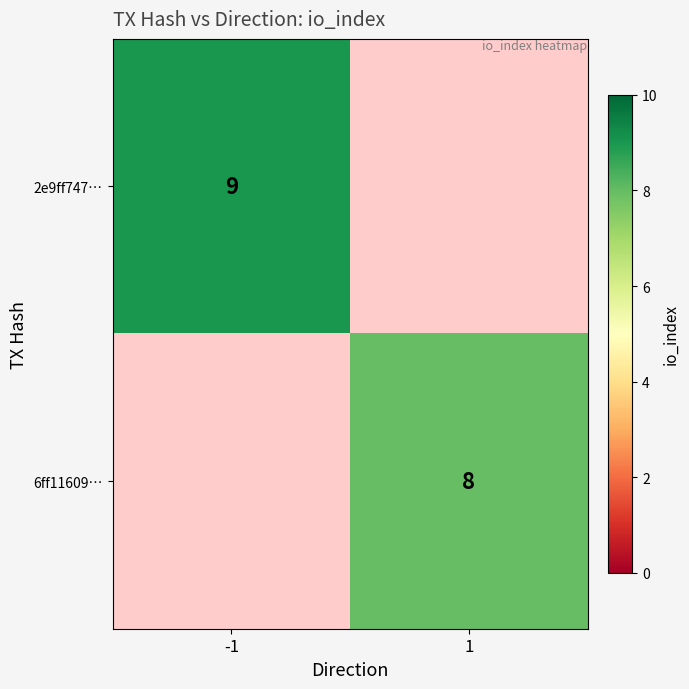

How many categories are shown in the chart?

2